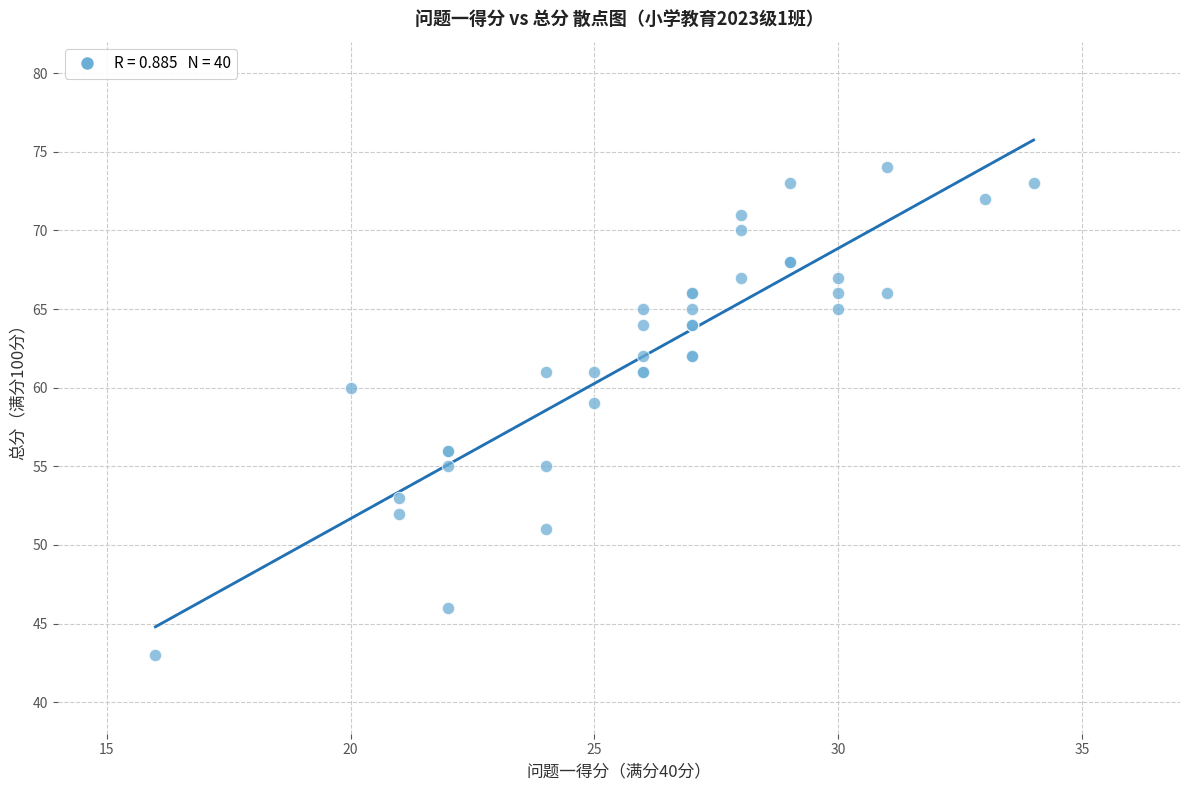

What Y value in the scatter plot is closest to 58?

59